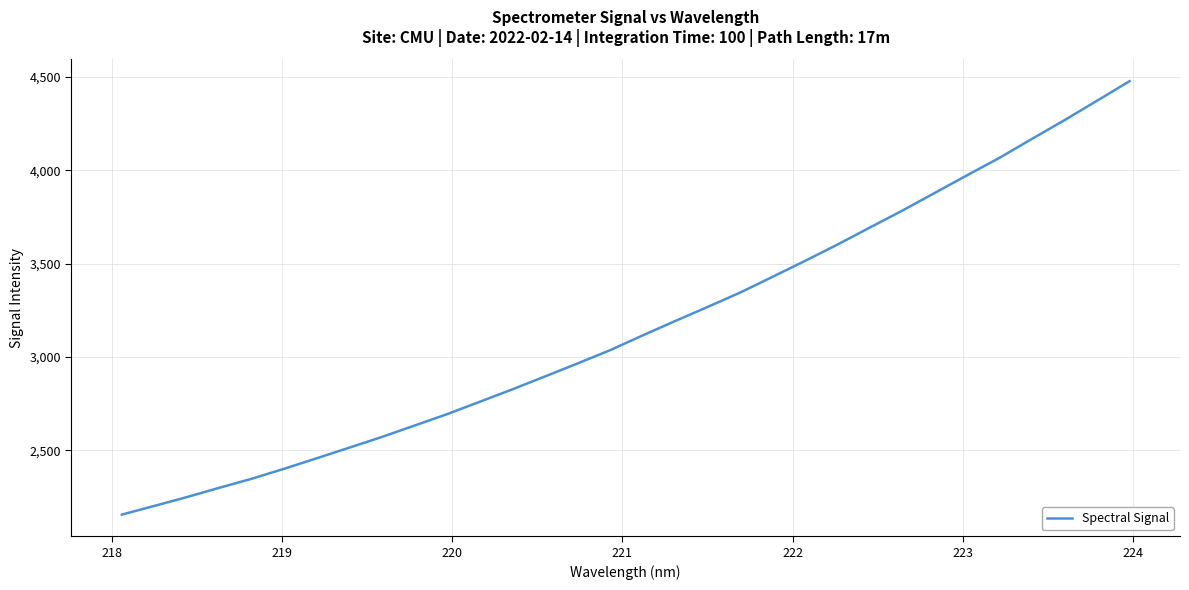

How many lines are shown in the chart?

1